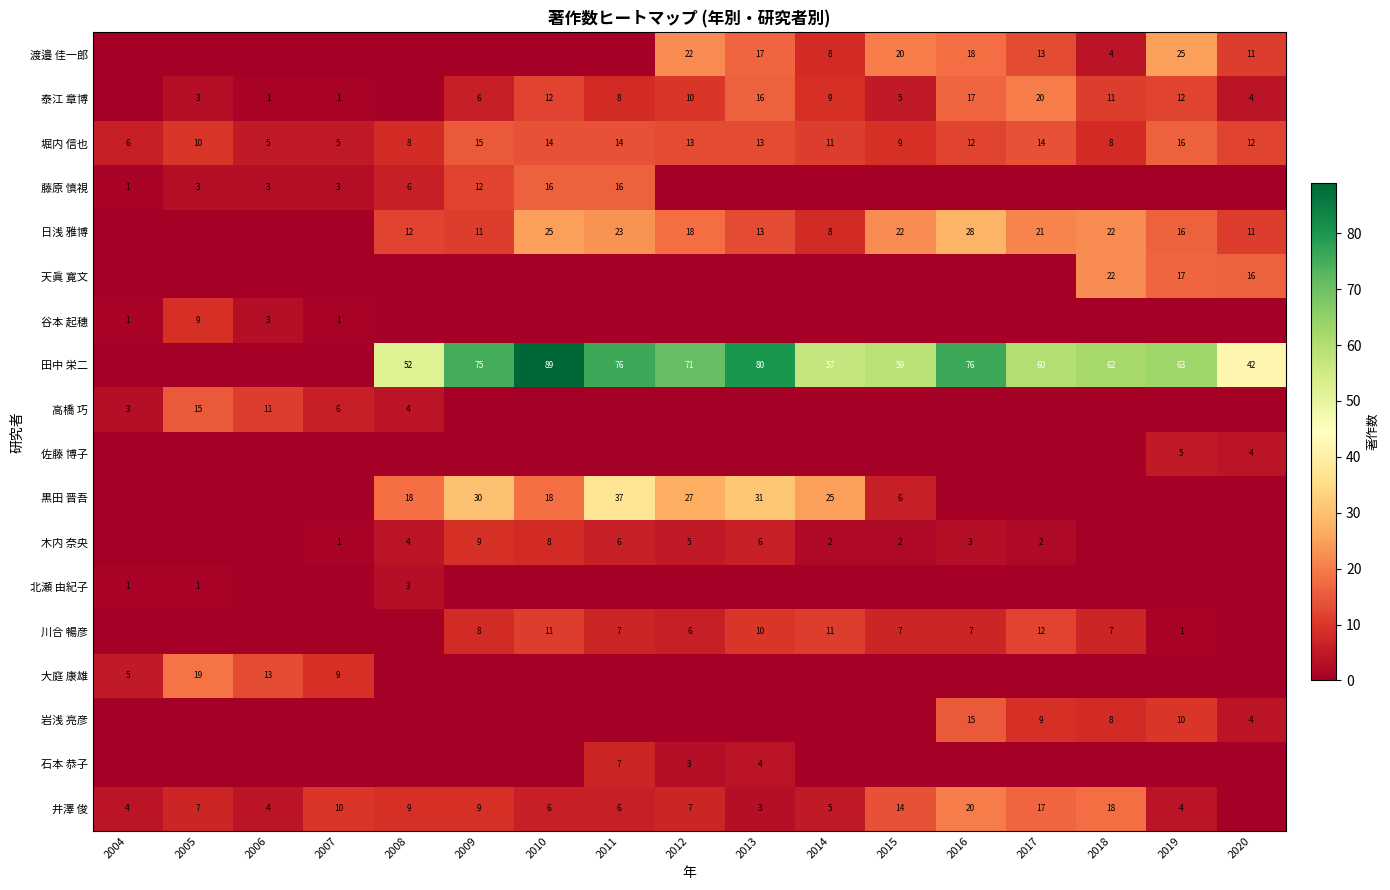

True or false: 泰江 章博 has a value of 0 at 2007.

False